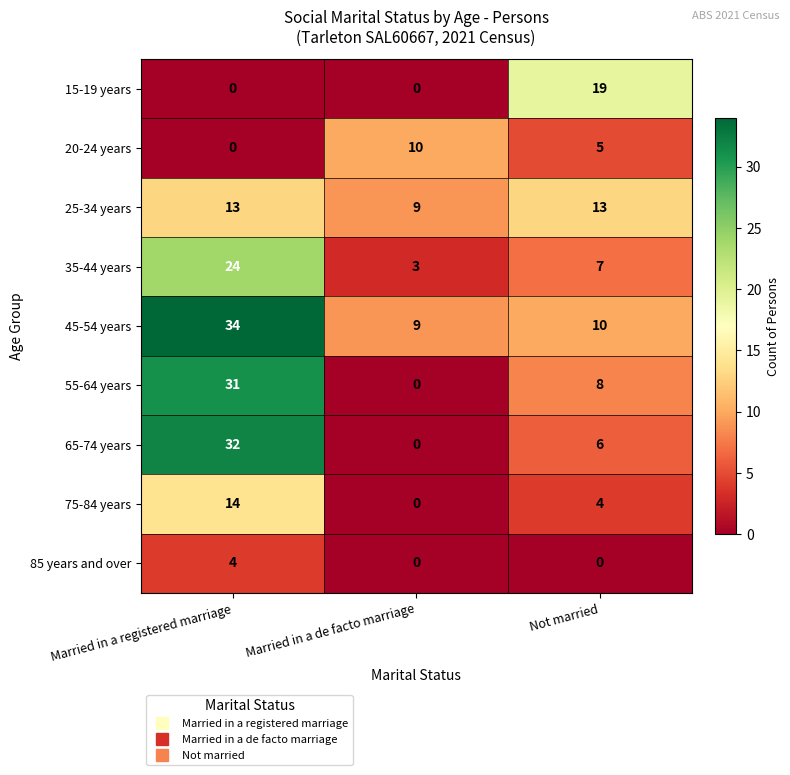

Reading left to right, list all the values displayed in this chart.

15-19 years: 0	0	19
20-24 years: 0	10	5
25-34 years: 13	9	13
35-44 years: 24	3	7
45-54 years: 34	9	10
55-64 years: 31	0	8
65-74 years: 32	0	6
75-84 years: 14	0	4
85 years and over: 4	0	0